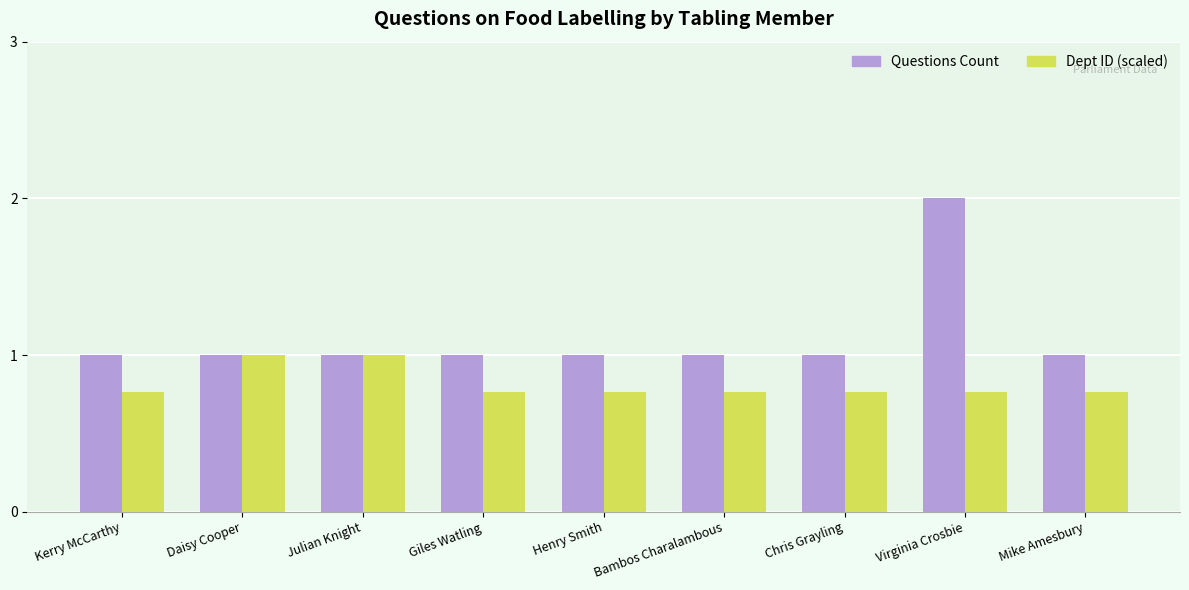

Rank the series by their maximum value, from lowest to highest.

Dept ID (scaled), Questions Count